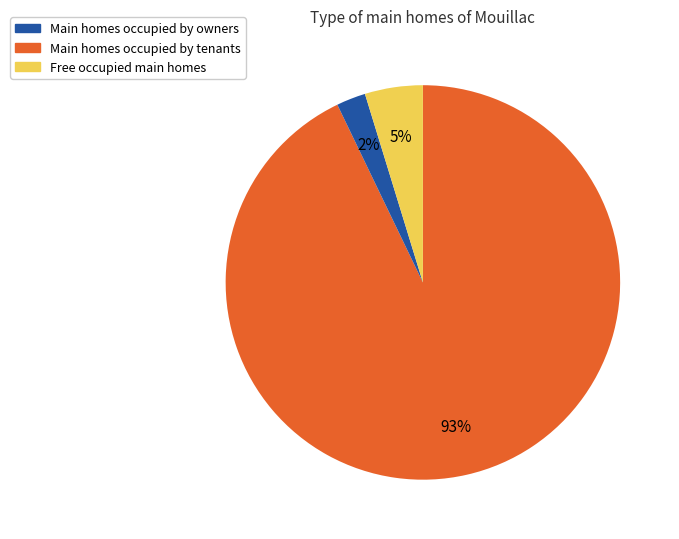

To the nearest percent, what is the average slice percentage?

33%